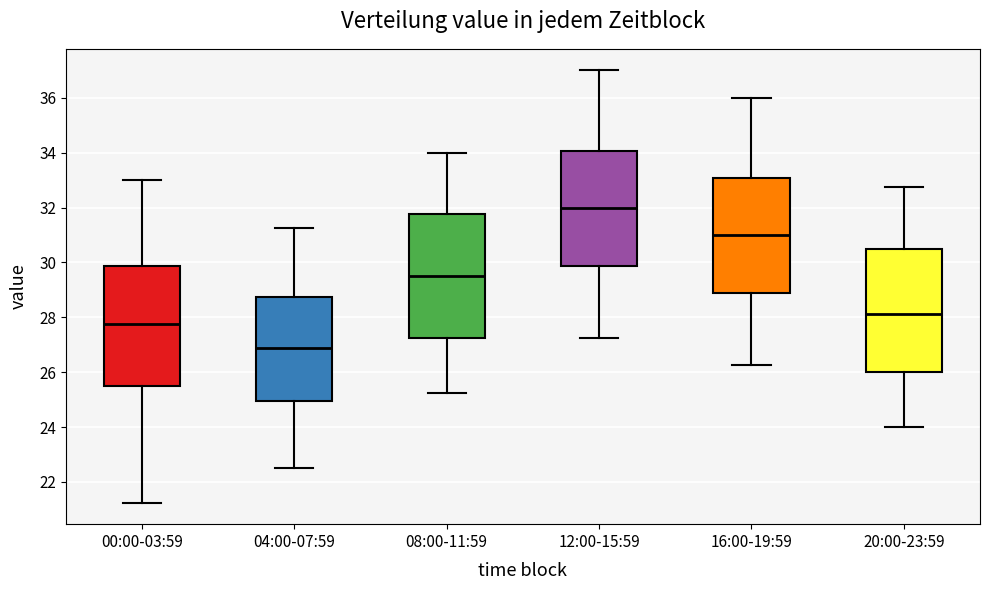

Which box's median line is the lowest?

04:00-07:59